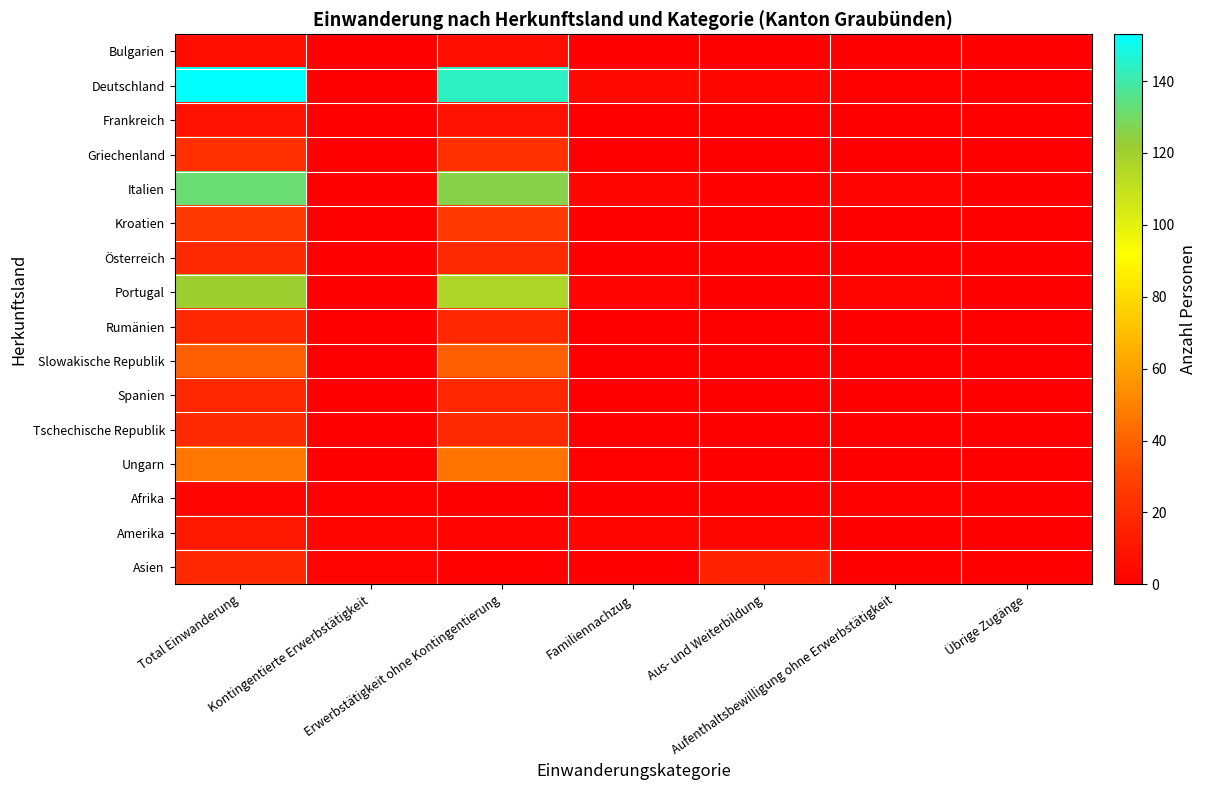

Reading left to right, extract all data points from this chart.

Bulgarien: Total Einwanderung=7	Kontingentierte Erwerbstätigkeit=0	Erwerbstätigkeit ohne Kontingentierung=7	Familiennachzug=0	Aus- und Weiterbildung=0	Aufenthaltsbewilligung ohne Erwerbstätigkeit=0	Übrige Zugänge=0
Deutschland: Total Einwanderung=153	Kontingentierte Erwerbstätigkeit=0	Erwerbstätigkeit ohne Kontingentierung=144	Familiennachzug=5	Aus- und Weiterbildung=3	Aufenthaltsbewilligung ohne Erwerbstätigkeit=1	Übrige Zugänge=0
Frankreich: Total Einwanderung=8	Kontingentierte Erwerbstätigkeit=0	Erwerbstätigkeit ohne Kontingentierung=8	Familiennachzug=0	Aus- und Weiterbildung=0	Aufenthaltsbewilligung ohne Erwerbstätigkeit=0	Übrige Zugänge=0
Griechenland: Total Einwanderung=21	Kontingentierte Erwerbstätigkeit=0	Erwerbstätigkeit ohne Kontingentierung=21	Familiennachzug=0	Aus- und Weiterbildung=0	Aufenthaltsbewilligung ohne Erwerbstätigkeit=0	Übrige Zugänge=0
Italien: Total Einwanderung=132	Kontingentierte Erwerbstätigkeit=0	Erwerbstätigkeit ohne Kontingentierung=126	Familiennachzug=3	Aus- und Weiterbildung=1	Aufenthaltsbewilligung ohne Erwerbstätigkeit=2	Übrige Zugänge=0
Kroatien: Total Einwanderung=26	Kontingentierte Erwerbstätigkeit=0	Erwerbstätigkeit ohne Kontingentierung=26	Familiennachzug=0	Aus- und Weiterbildung=0	Aufenthaltsbewilligung ohne Erwerbstätigkeit=0	Übrige Zugänge=0
Österreich: Total Einwanderung=19	Kontingentierte Erwerbstätigkeit=0	Erwerbstätigkeit ohne Kontingentierung=19	Familiennachzug=0	Aus- und Weiterbildung=0	Aufenthaltsbewilligung ohne Erwerbstätigkeit=0	Übrige Zugänge=0
Portugal: Total Einwanderung=121	Kontingentierte Erwerbstätigkeit=0	Erwerbstätigkeit ohne Kontingentierung=116	Familiennachzug=2	Aus- und Weiterbildung=0	Aufenthaltsbewilligung ohne Erwerbstätigkeit=3	Übrige Zugänge=0
Rumänien: Total Einwanderung=18	Kontingentierte Erwerbstätigkeit=0	Erwerbstätigkeit ohne Kontingentierung=18	Familiennachzug=0	Aus- und Weiterbildung=0	Aufenthaltsbewilligung ohne Erwerbstätigkeit=0	Übrige Zugänge=0
Slowakische Republik: Total Einwanderung=39	Kontingentierte Erwerbstätigkeit=0	Erwerbstätigkeit ohne Kontingentierung=39	Familiennachzug=0	Aus- und Weiterbildung=0	Aufenthaltsbewilligung ohne Erwerbstätigkeit=0	Übrige Zugänge=0
Spanien: Total Einwanderung=18	Kontingentierte Erwerbstätigkeit=0	Erwerbstätigkeit ohne Kontingentierung=18	Familiennachzug=0	Aus- und Weiterbildung=0	Aufenthaltsbewilligung ohne Erwerbstätigkeit=0	Übrige Zugänge=0
Tschechische Republik: Total Einwanderung=19	Kontingentierte Erwerbstätigkeit=0	Erwerbstätigkeit ohne Kontingentierung=19	Familiennachzug=0	Aus- und Weiterbildung=0	Aufenthaltsbewilligung ohne Erwerbstätigkeit=0	Übrige Zugänge=0
Ungarn: Total Einwanderung=47	Kontingentierte Erwerbstätigkeit=0	Erwerbstätigkeit ohne Kontingentierung=46	Familiennachzug=1	Aus- und Weiterbildung=0	Aufenthaltsbewilligung ohne Erwerbstätigkeit=0	Übrige Zugänge=0
Afrika: Total Einwanderung=2	Kontingentierte Erwerbstätigkeit=1	Erwerbstätigkeit ohne Kontingentierung=0	Familiennachzug=0	Aus- und Weiterbildung=0	Aufenthaltsbewilligung ohne Erwerbstätigkeit=1	Übrige Zugänge=0
Amerika: Total Einwanderung=11	Kontingentierte Erwerbstätigkeit=3	Erwerbstätigkeit ohne Kontingentierung=2	Familiennachzug=3	Aus- und Weiterbildung=3	Aufenthaltsbewilligung ohne Erwerbstätigkeit=0	Übrige Zugänge=0
Asien: Total Einwanderung=18	Kontingentierte Erwerbstätigkeit=2	Erwerbstätigkeit ohne Kontingentierung=1	Familiennachzug=0	Aus- und Weiterbildung=15	Aufenthaltsbewilligung ohne Erwerbstätigkeit=0	Übrige Zugänge=0